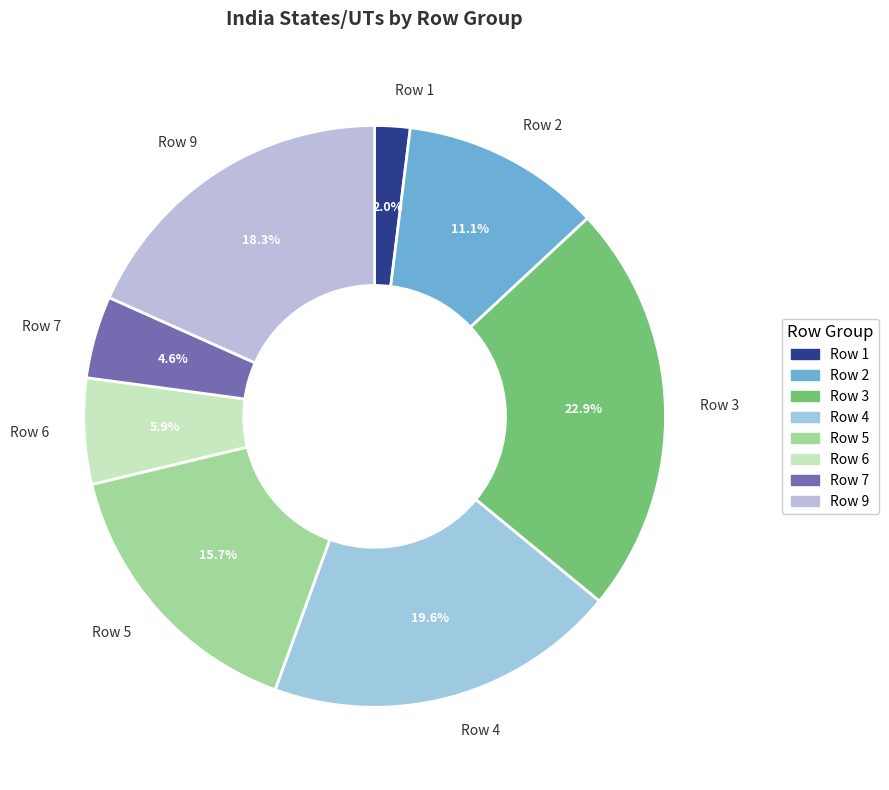

Is it true that Row 5 is 31% of the pie?

False